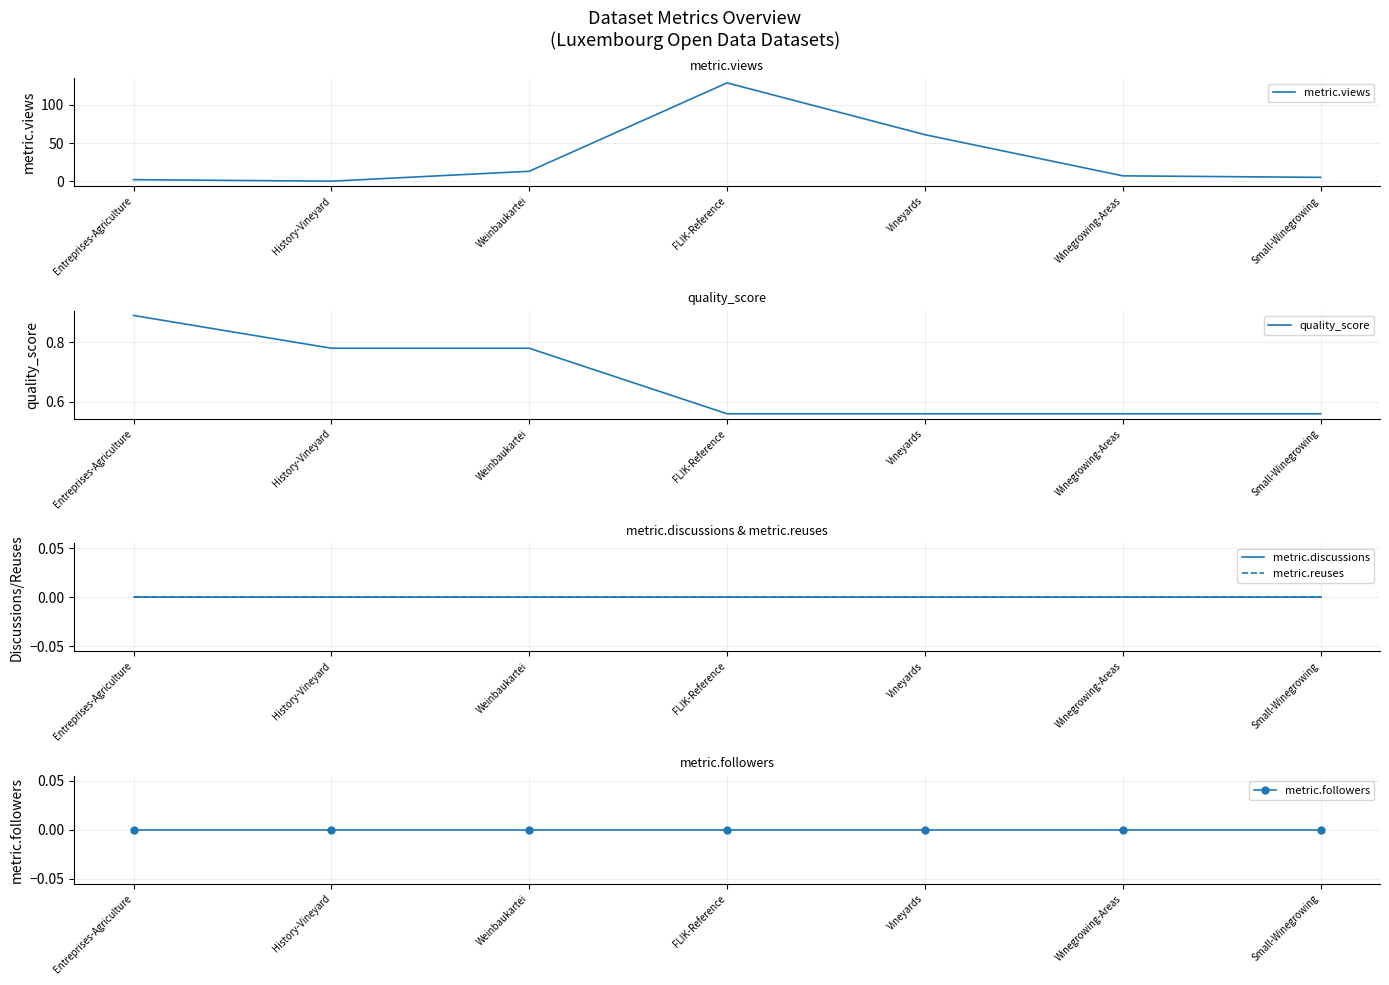

The metric.views series shows 13.0 at Weinbaukartei. True or false?

True